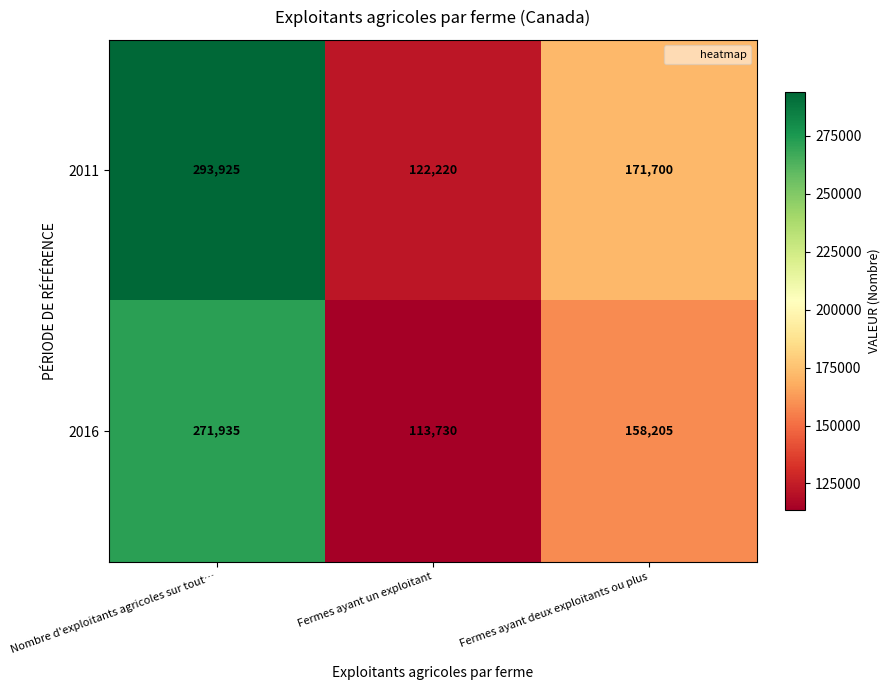

What is the difference between the highest and lowest values at Fermes ayant un exploitant?

8490